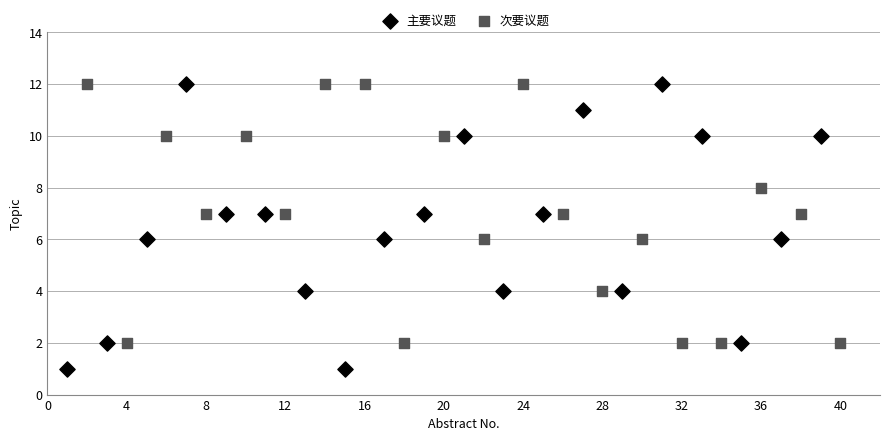

Which series has the widest spread of Y values?

主要议题